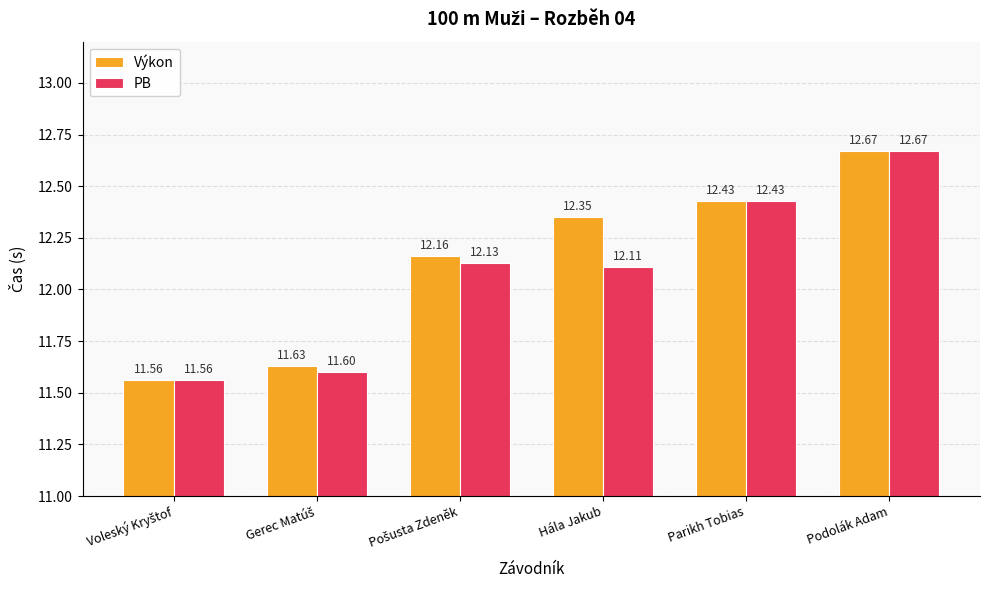

At which label is PB closest to 12?

Hála Jakub